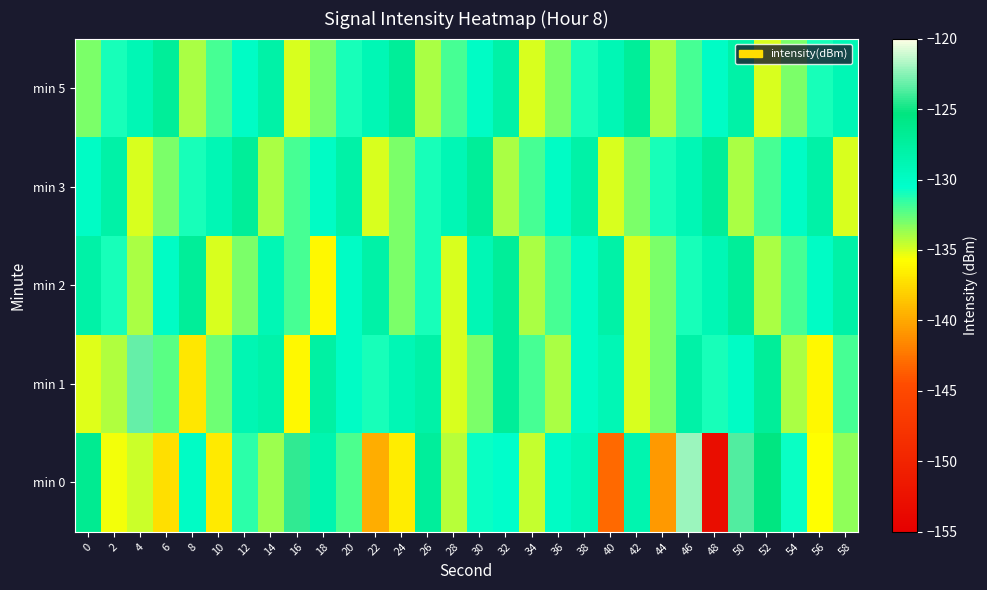

Which series has the largest range (max minus min)?

min 0